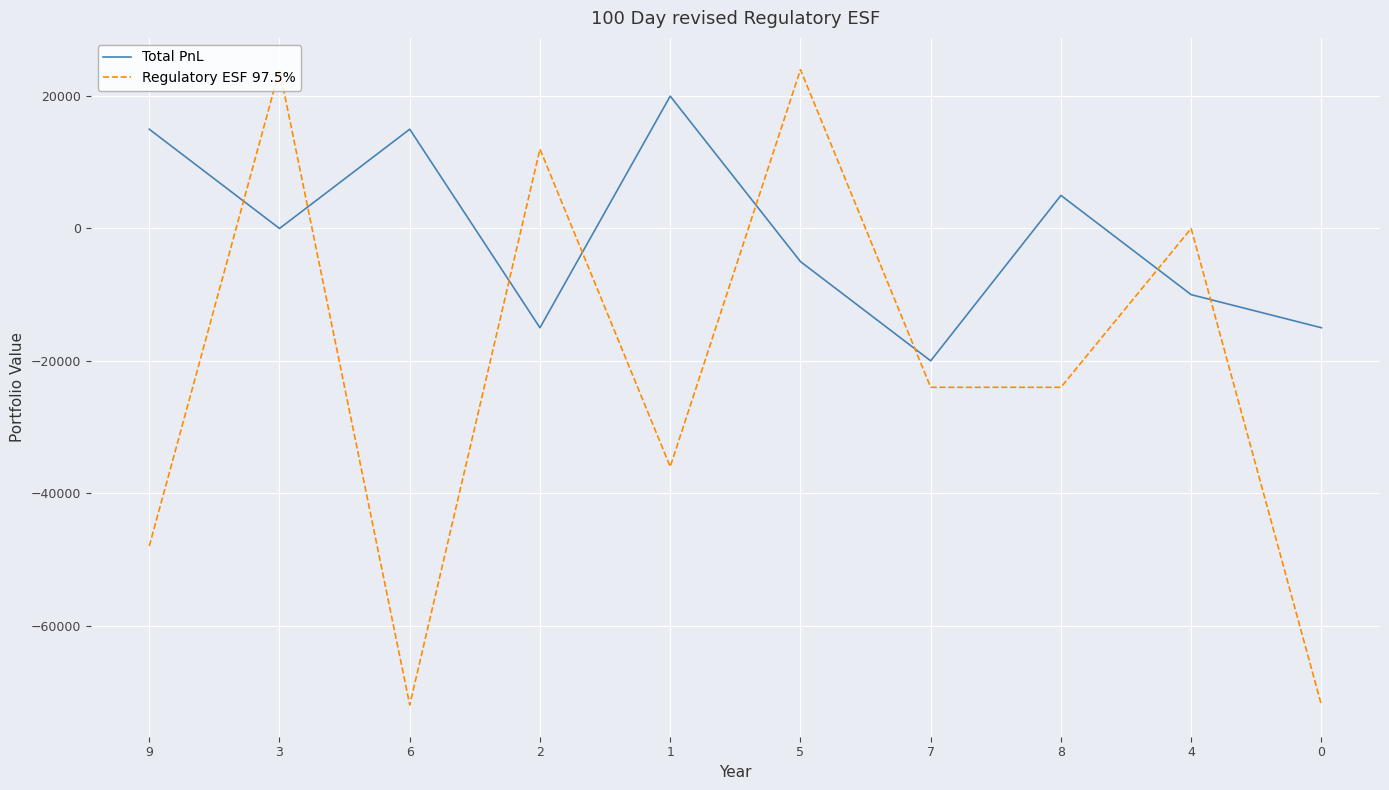

What is the highest value of the Total PnL series?

20000